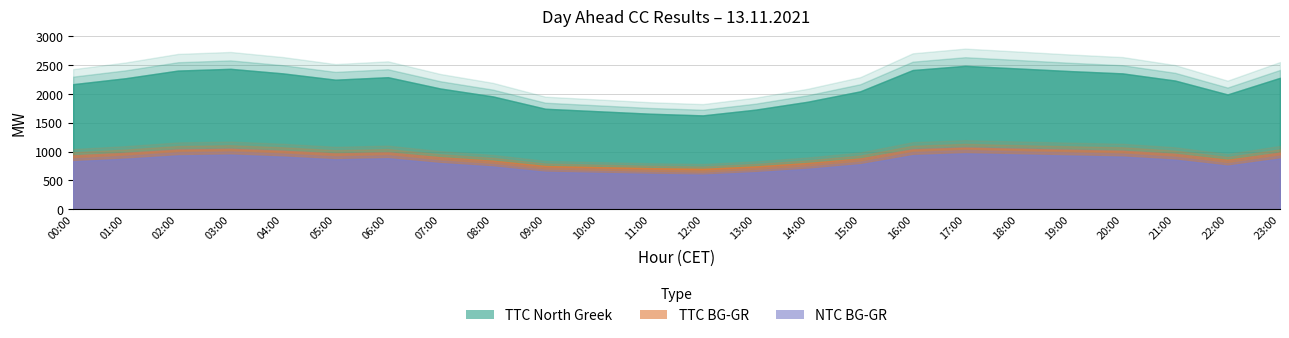

True or false: TTC BG-GR has a value of 1038 at 16:00.

True